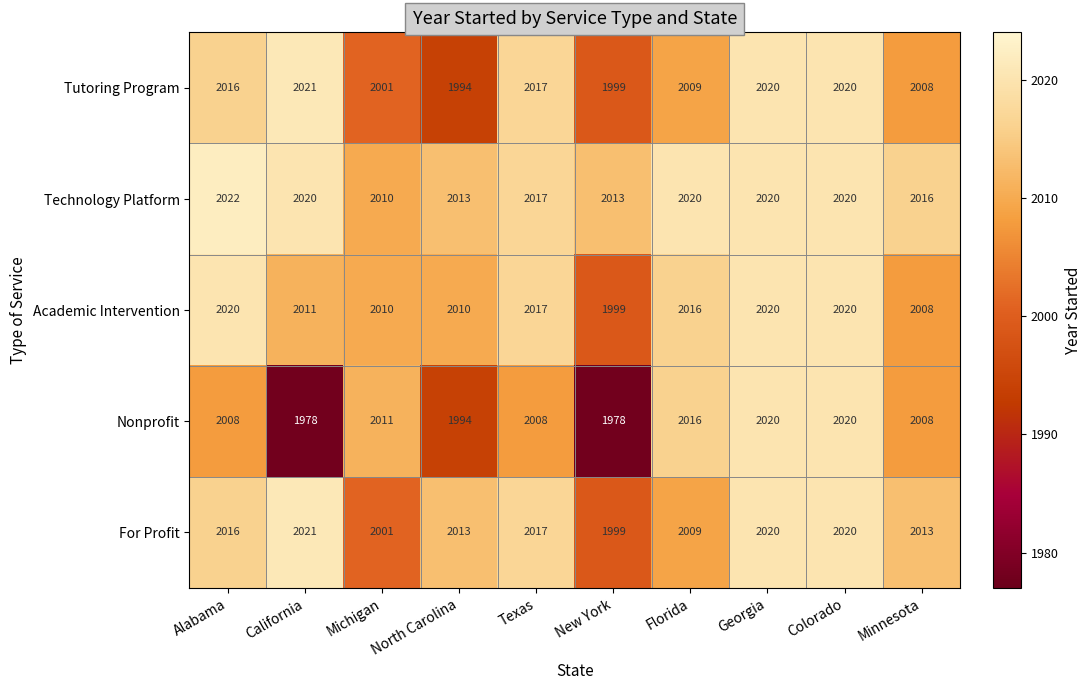

True or false: For Profit has a value of 2020 at Georgia.

True